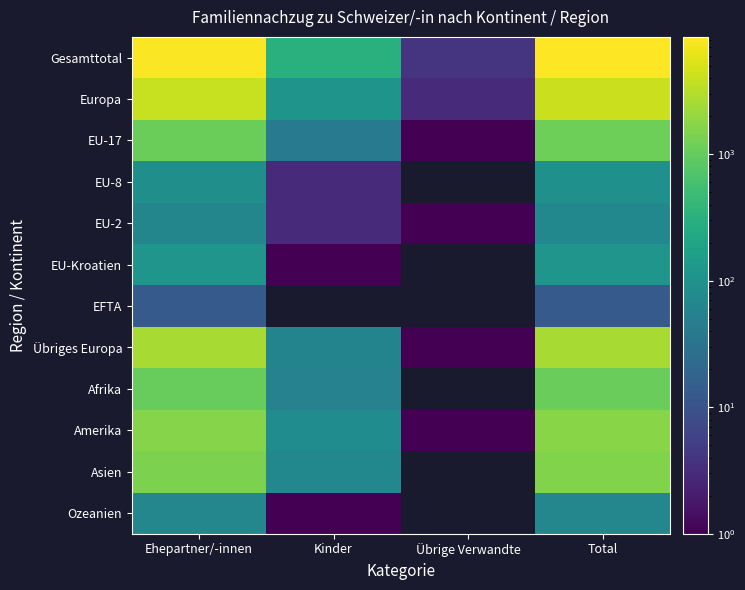

Is it true that Afrika equals 83.9 at Kinder?

False